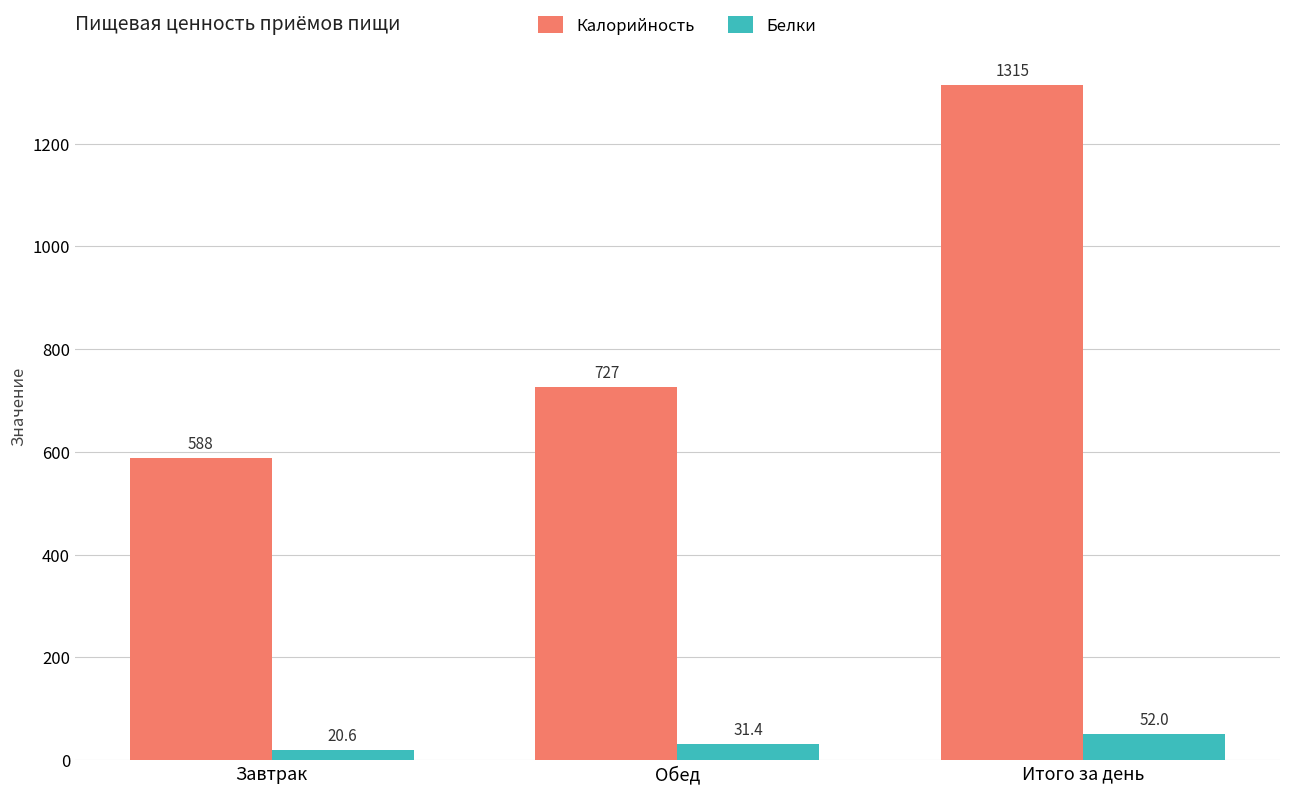

Is the value of Белки at Обед greater than the value of Калорийность at Итого за день?

No